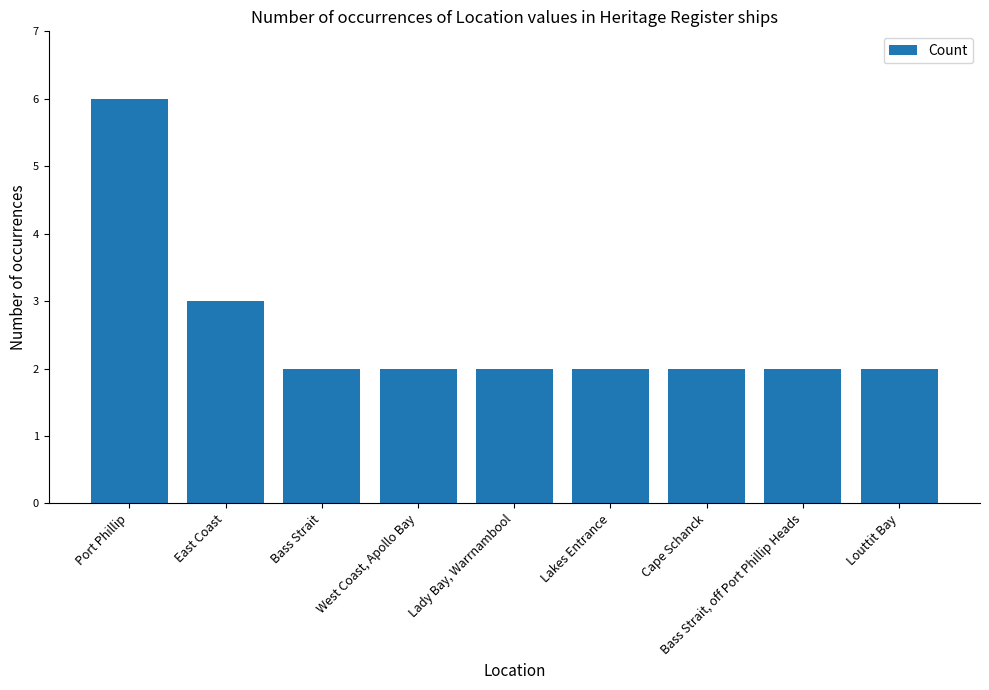

What is the difference between the values at Port Phillip and Cape Schanck?

4